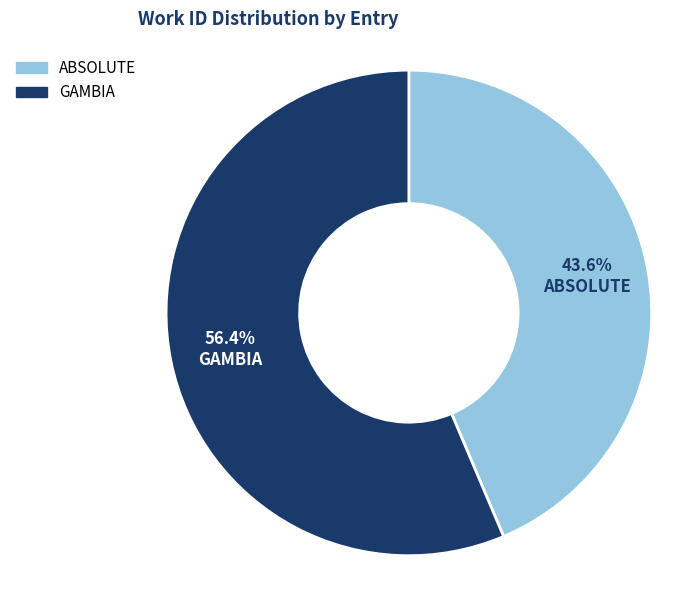

Is the sum of GAMBIA and ABSOLUTE greater than half?

Yes